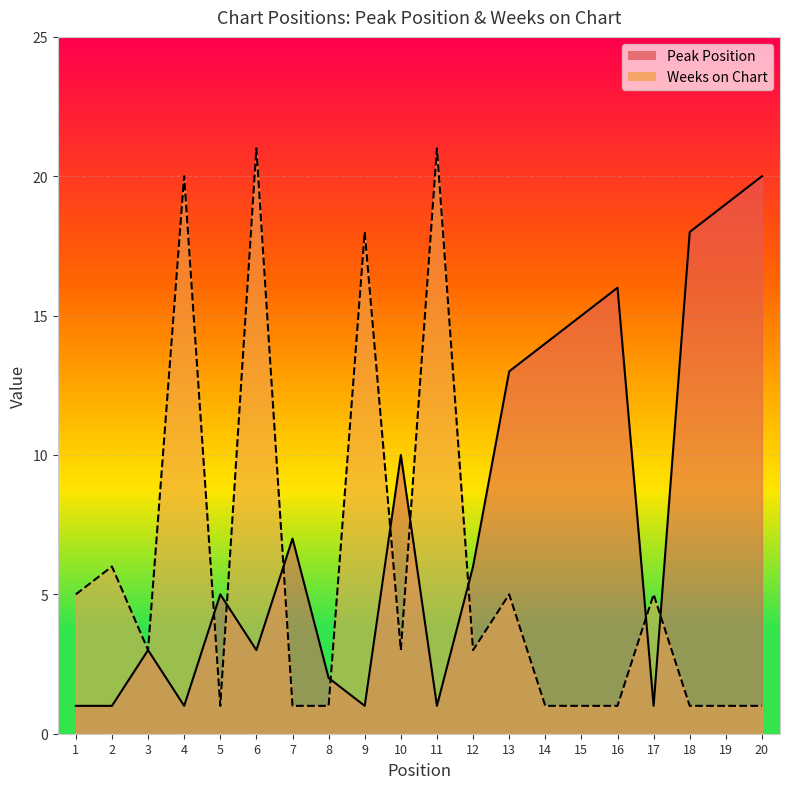

Between 5 and 6, which series saw the biggest shift?

Weeks on Chart